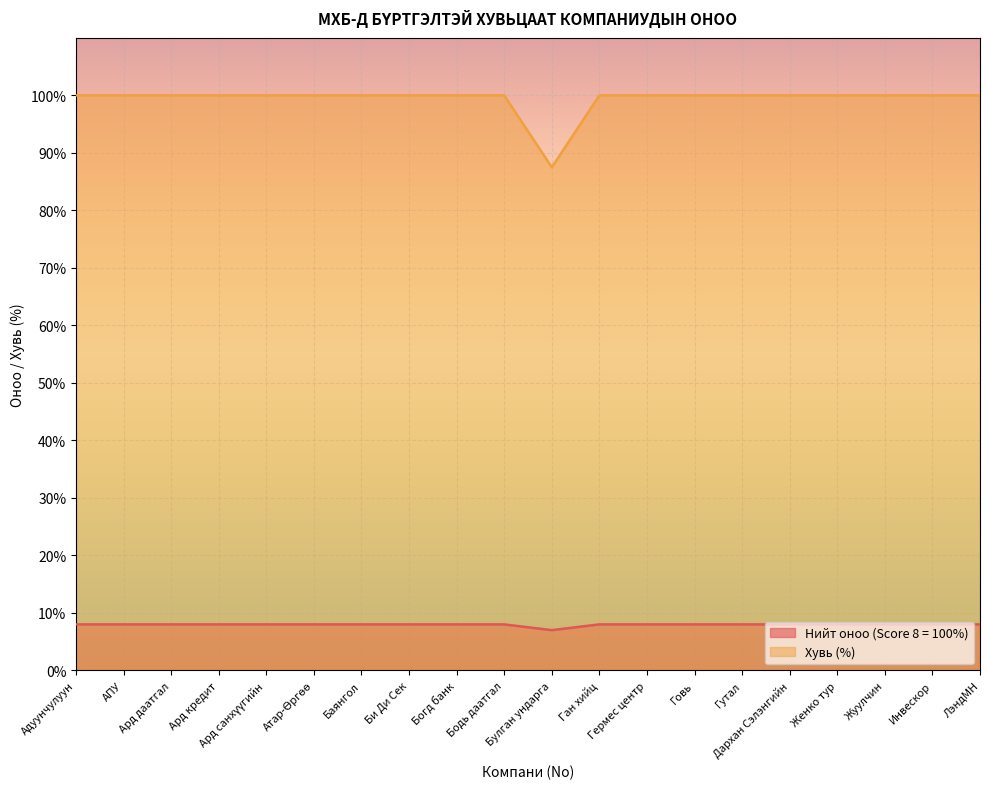

What is the difference between the highest and lowest values at Богд банк?

92.0